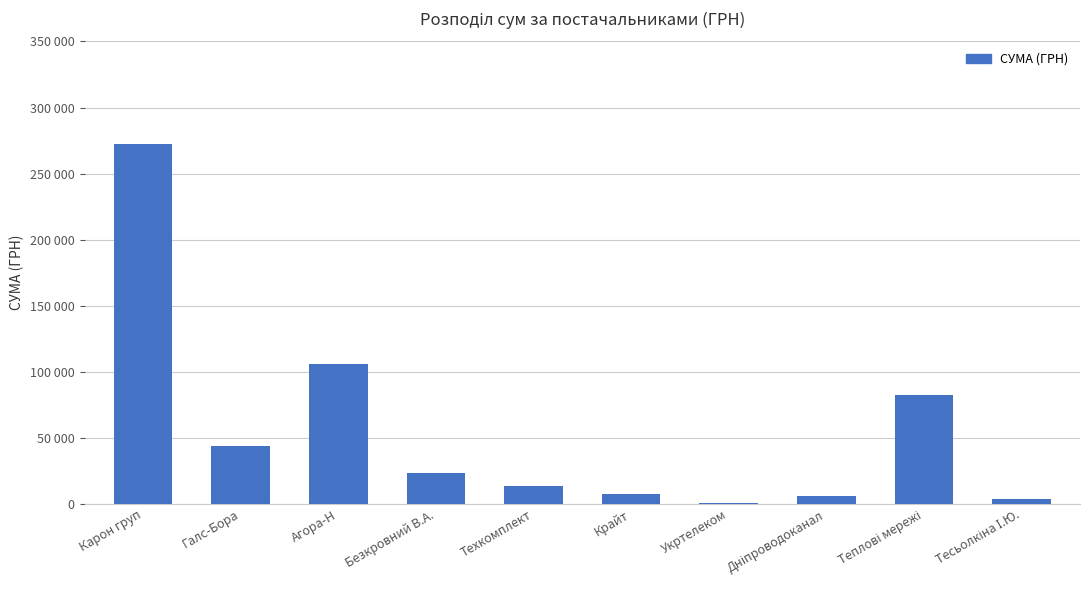

What is the smallest value displayed?

355.0